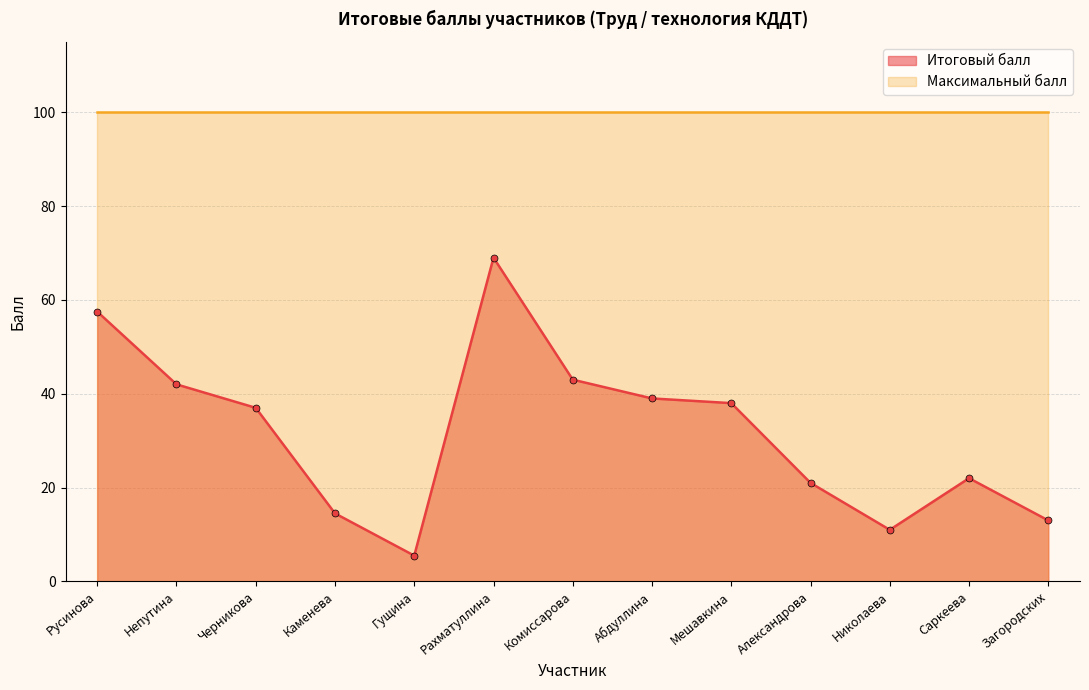

What is the change in value from Комиссарова to Мешавкина?

-5.0